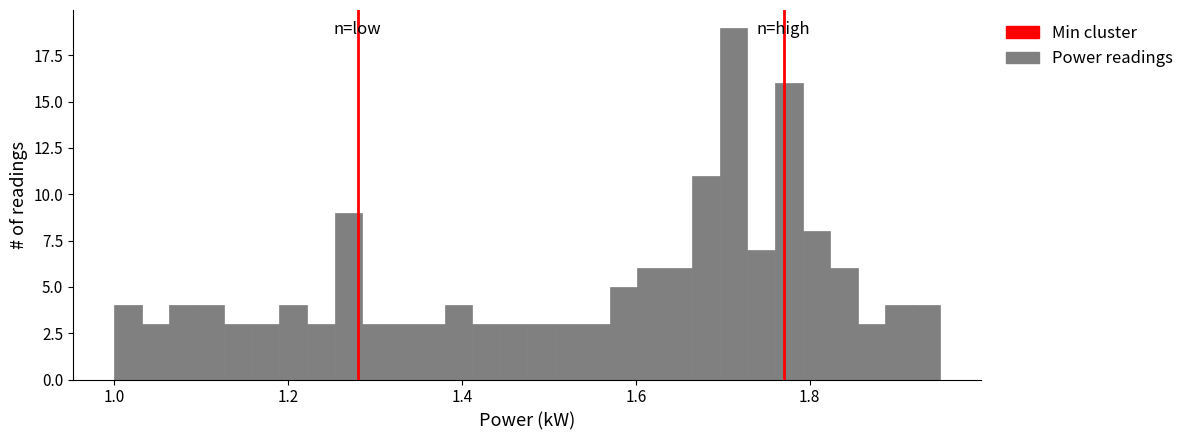

Read against the x-axis, roughly where is the centre of the tallest bar?

1.72